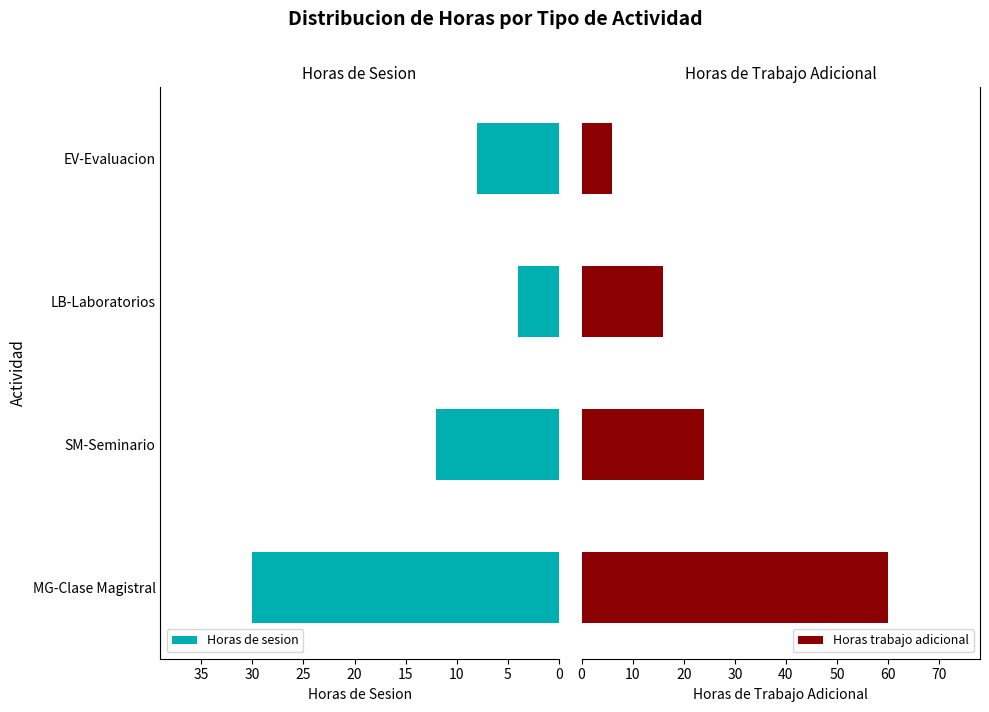

Count the number of categories in the chart.

4